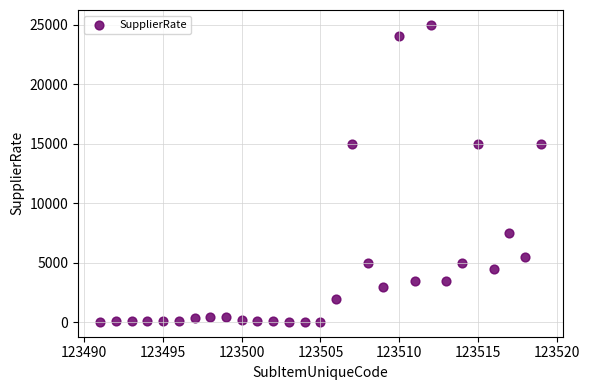

What is the range of Y values (max minus min)?

24960